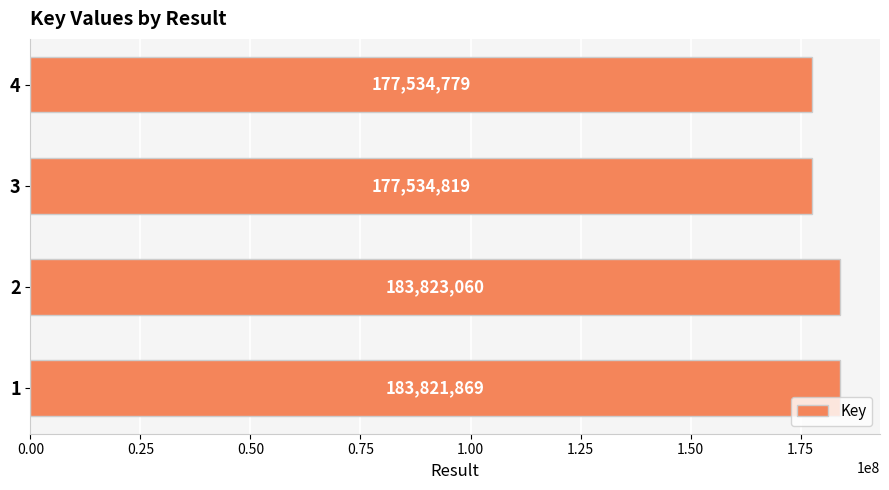

What is the approximate value at 1?

183821869